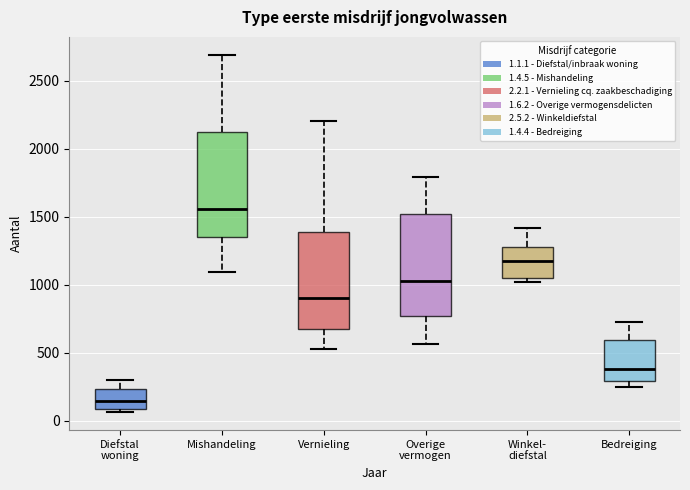

Reading left to right, read every box against the y-axis: the position of its median line, the range the box covers, and the ends of its whiskers. The values are not printed on the chart, so give them approximately, as read against the axis.

Diefstal woning: median 150, box 100 to 250, whiskers 50 to 300
Mishandeling: median 1550, box 1350 to 2100, whiskers 1100 to 2700
Vernieling: median 900, box 650 to 1400, whiskers 550 to 2200
Overige vermogen: median 1050, box 750 to 1550, whiskers 550 to 1800
Winkel- diefstal: median 1200, box 1050 to 1300, whiskers 1000 to 1400
Bedreiging: median 400, box 300 to 600, whiskers 250 to 750